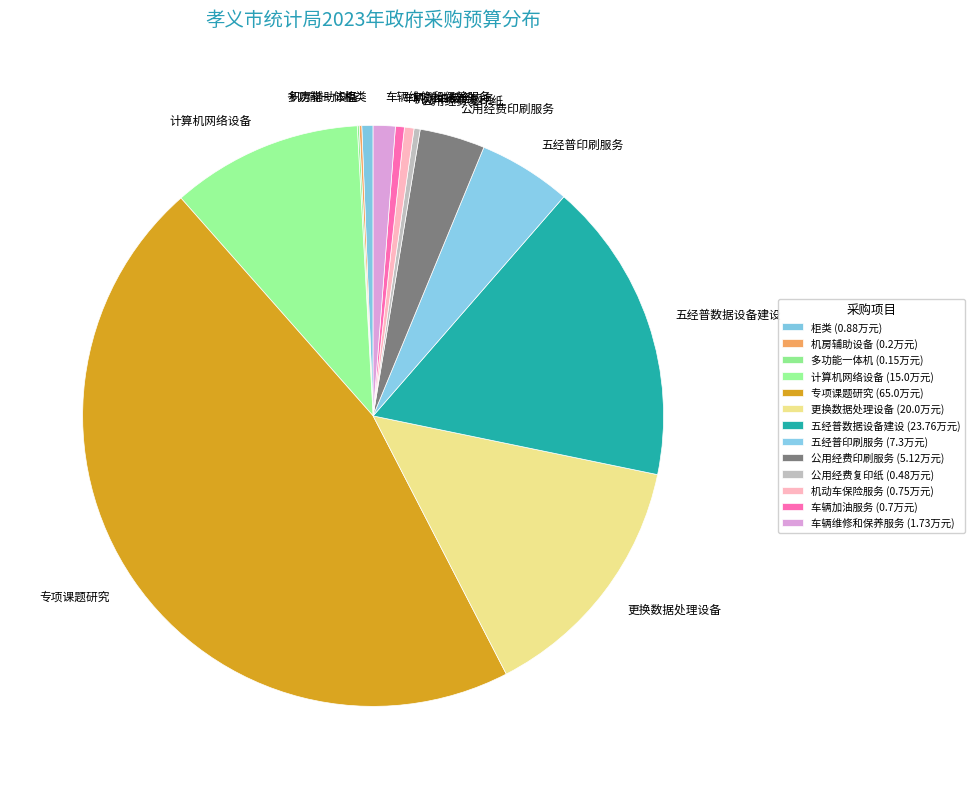

Combined, do 多功能一体机 and 机动车保险服务 account for over 50%?

No